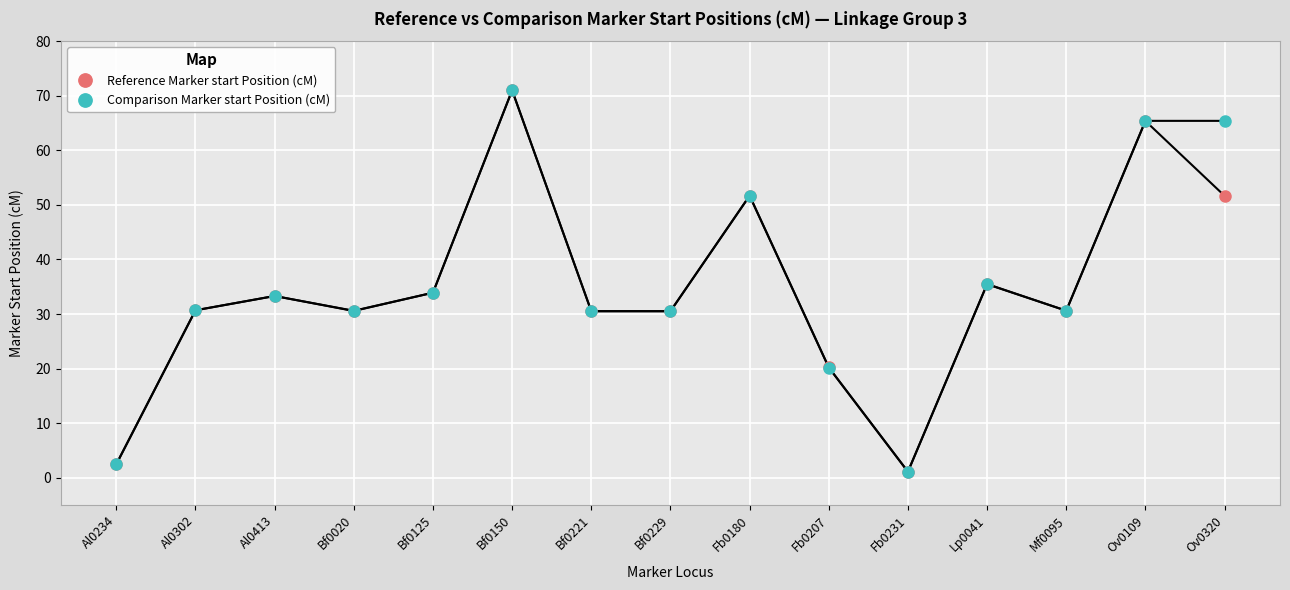

What is the label of the 10th point from the left?

Fb0207